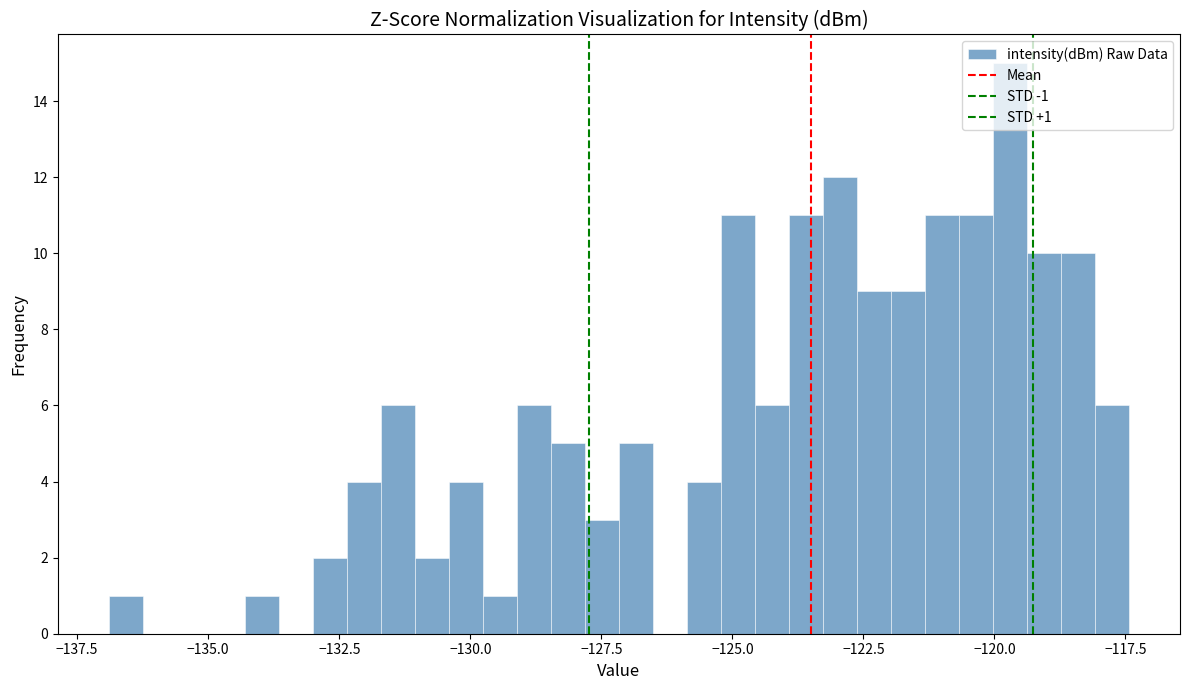

Around what value on the x-axis is the tallest bar? Give the approximate position of its centre, as read against the axis.

-119.5